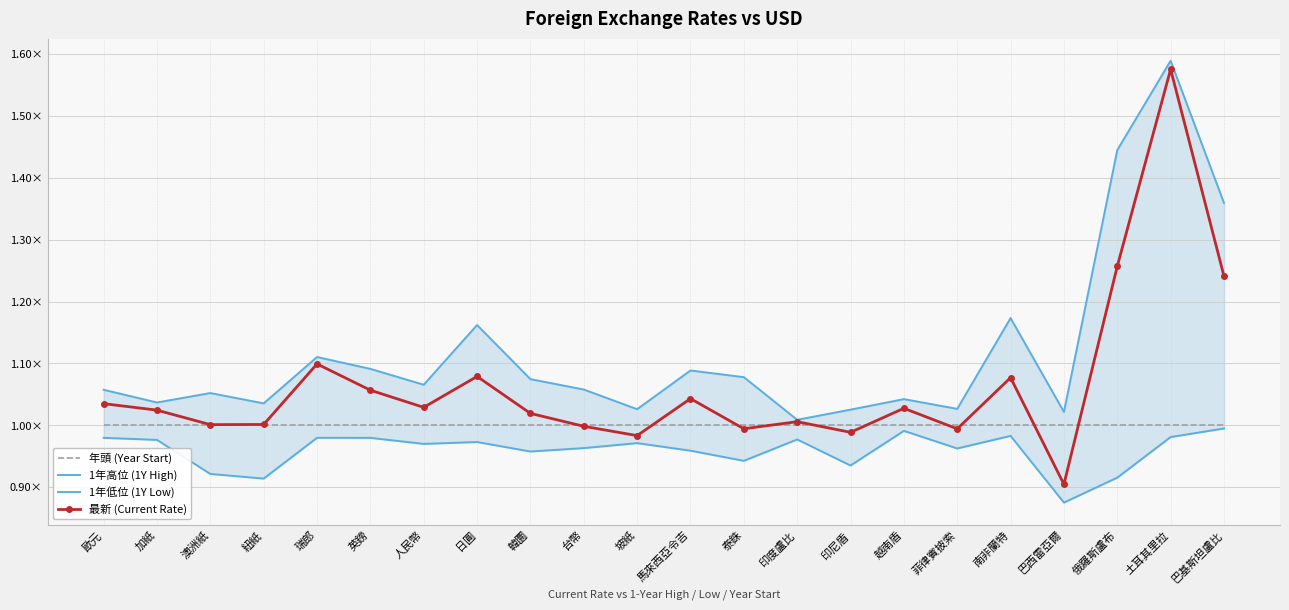

At which label is 1年低位 (1Y Low) closest to 0?

巴西雷亞爾